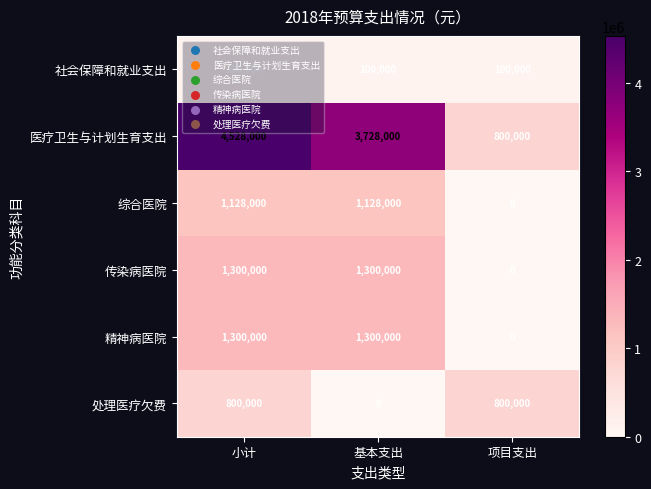

What is the average value of the 社会保障和就业支出 series?

100000